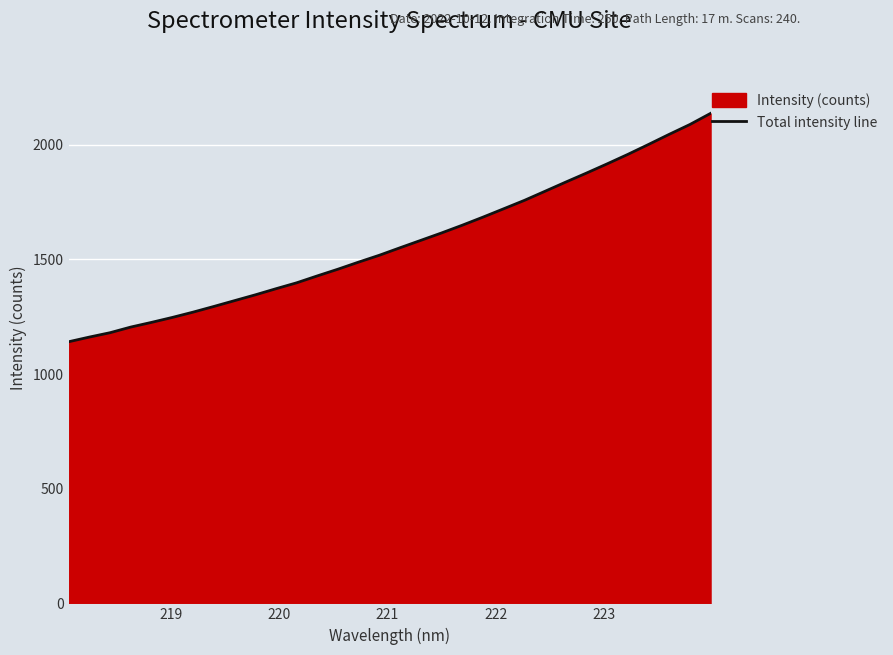

What is the smallest value displayed?

1140.8